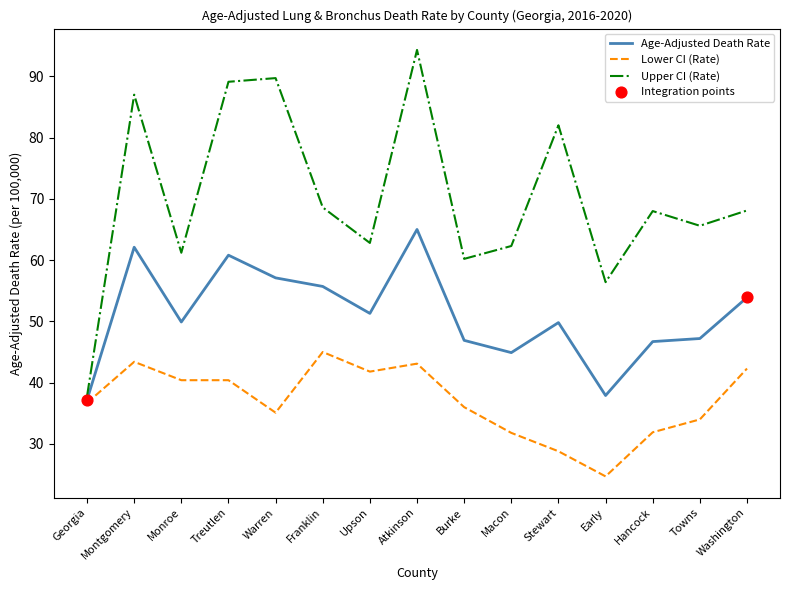

Is the value of Lower CI (Rate) at Macon greater than the value of Age-Adjusted Death Rate at Treutlen?

No